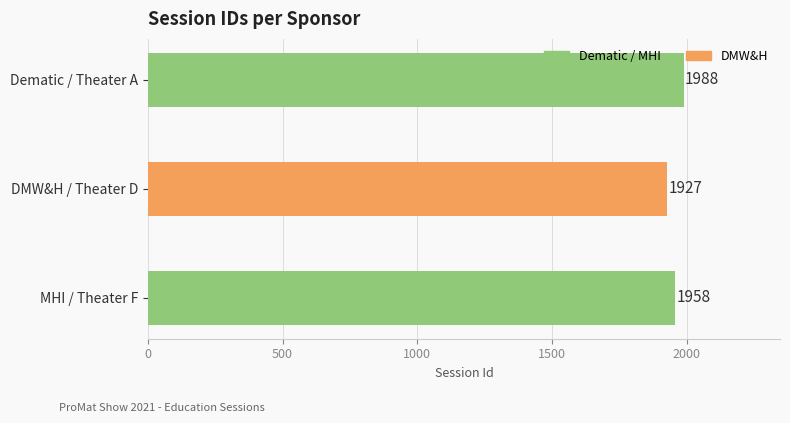

What is the change in value from Dematic / Theater A to MHI / Theater F?

-30